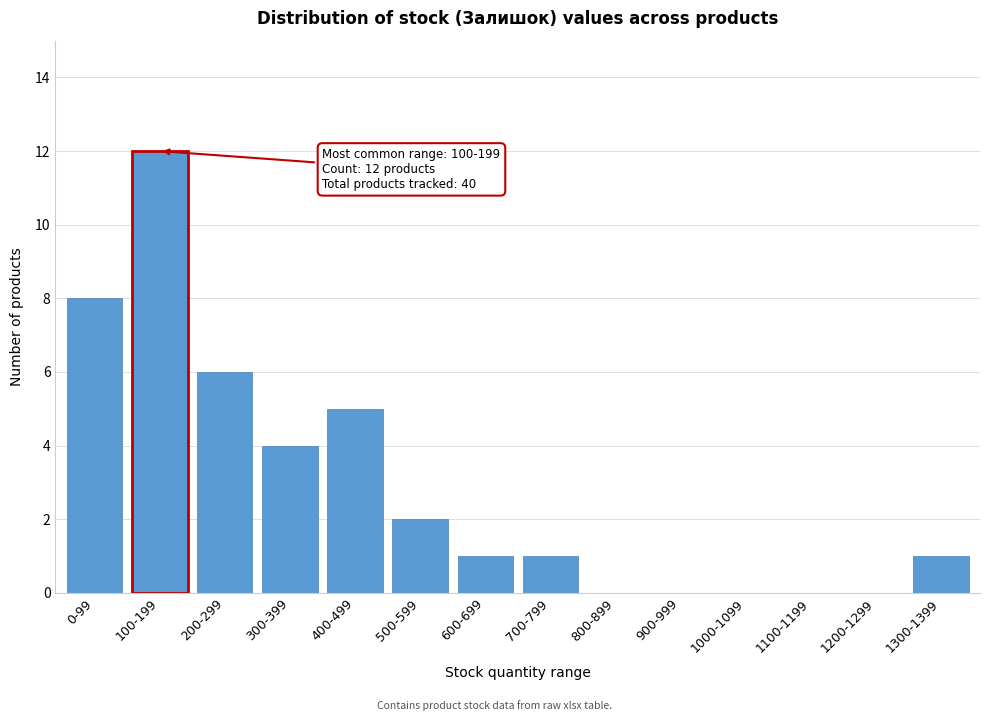

Reading right to left, transcribe all the data shown in this chart.

1300-1399=1	1200-1299=0	1100-1199=0	1000-1099=0	900-999=0	800-899=0	700-799=1	600-699=1	500-599=2	400-499=5	300-399=4	200-299=6	100-199=12	0-99=8